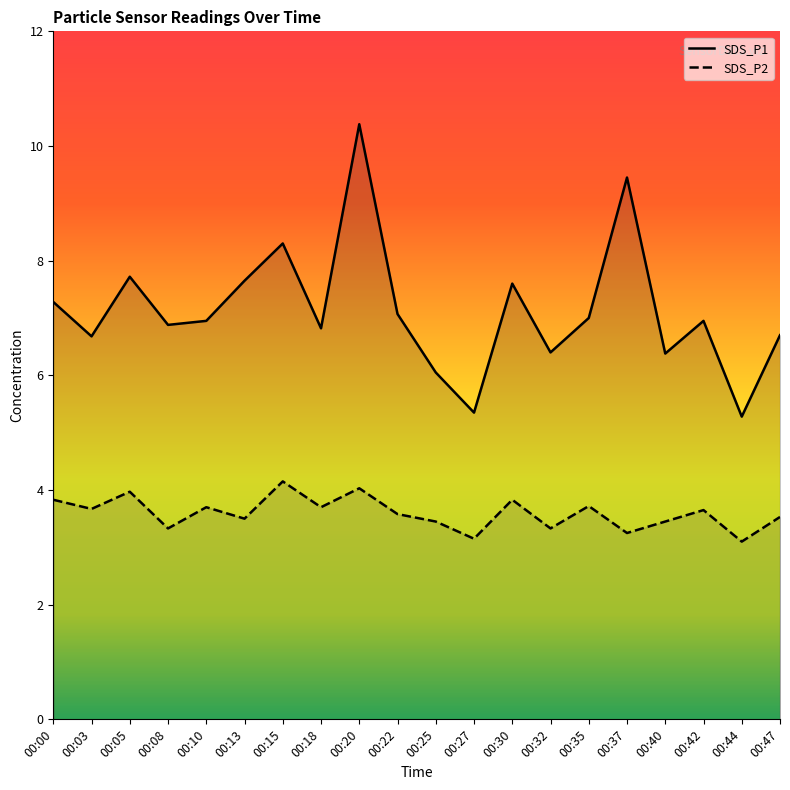

Which series changed the most between 00:13 and 00:22?

SDS_P1